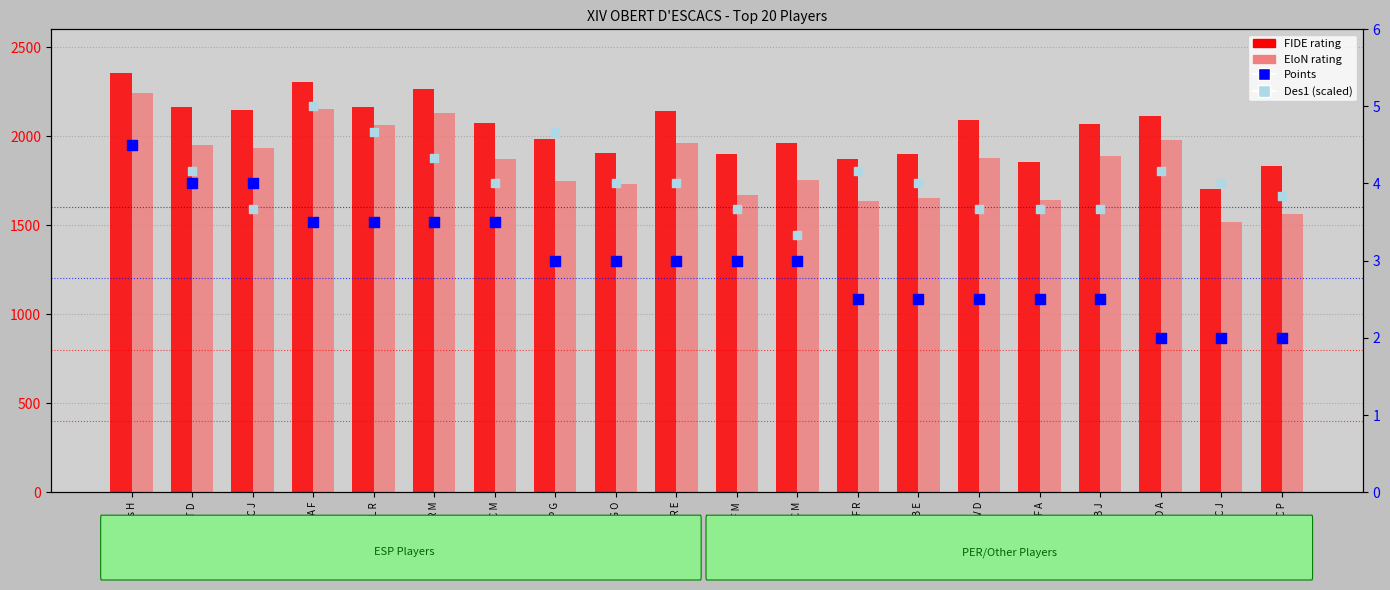

At how many categories does at least one series exceed 1519?

20